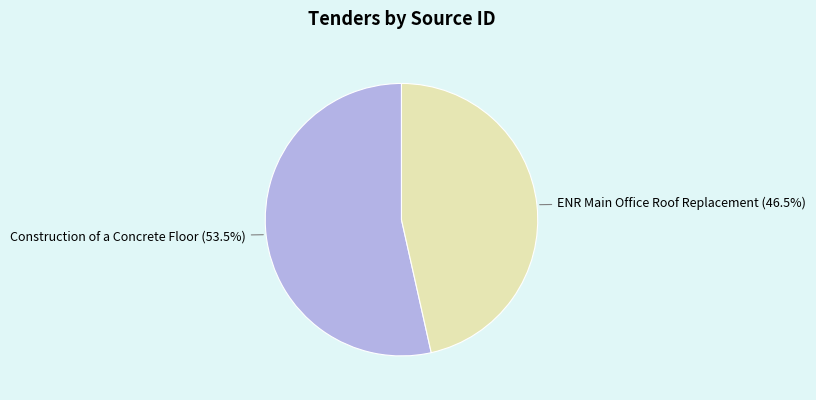

Which slice is the smallest?

ENR Main Office Roof Replacement